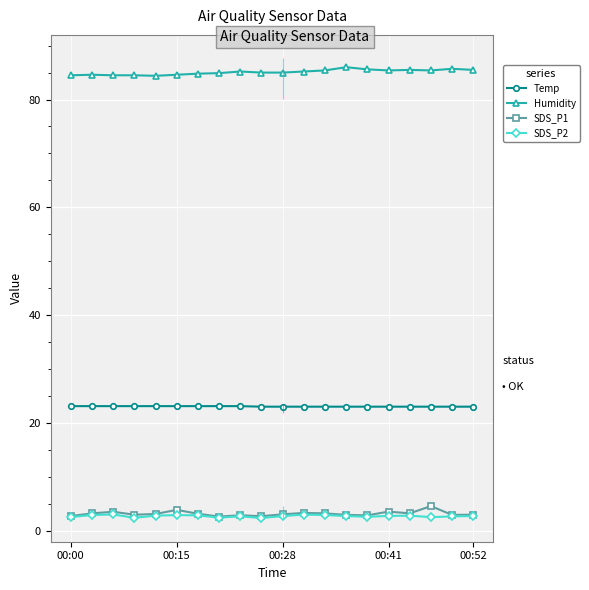

True or false: Humidity and SDS_P1 cross at least once.

False